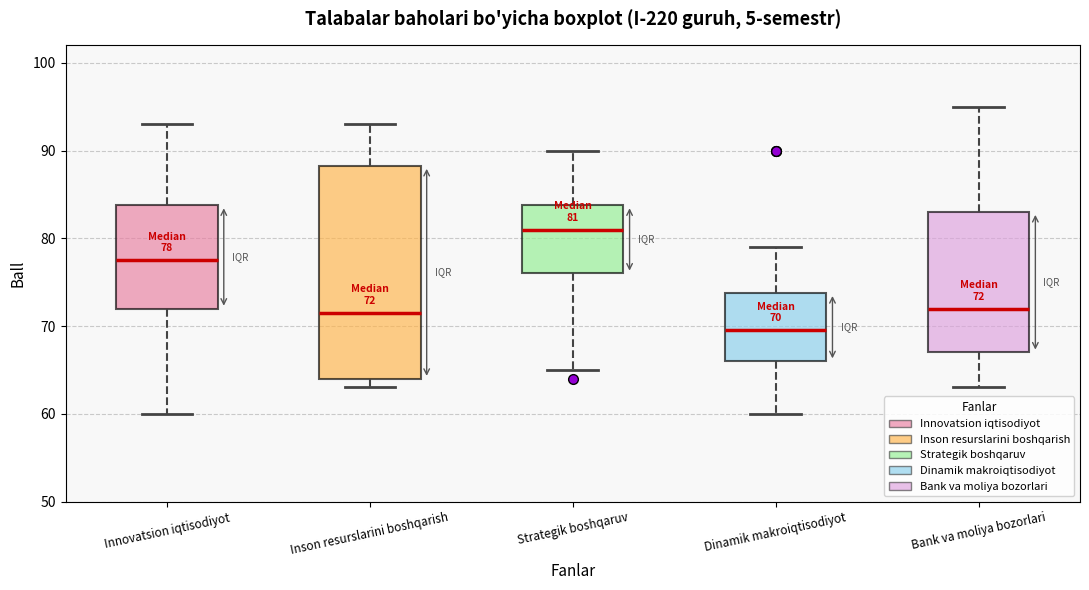

Which box's median line is the lowest?

Dinamik makroiqtisodiyot